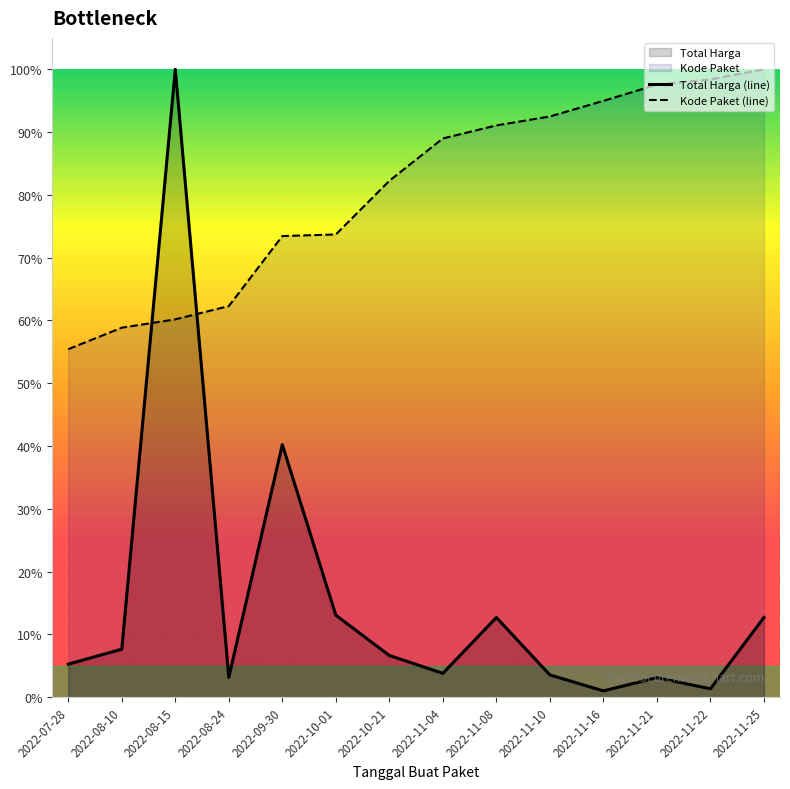

Count the number of data series in this chart.

2